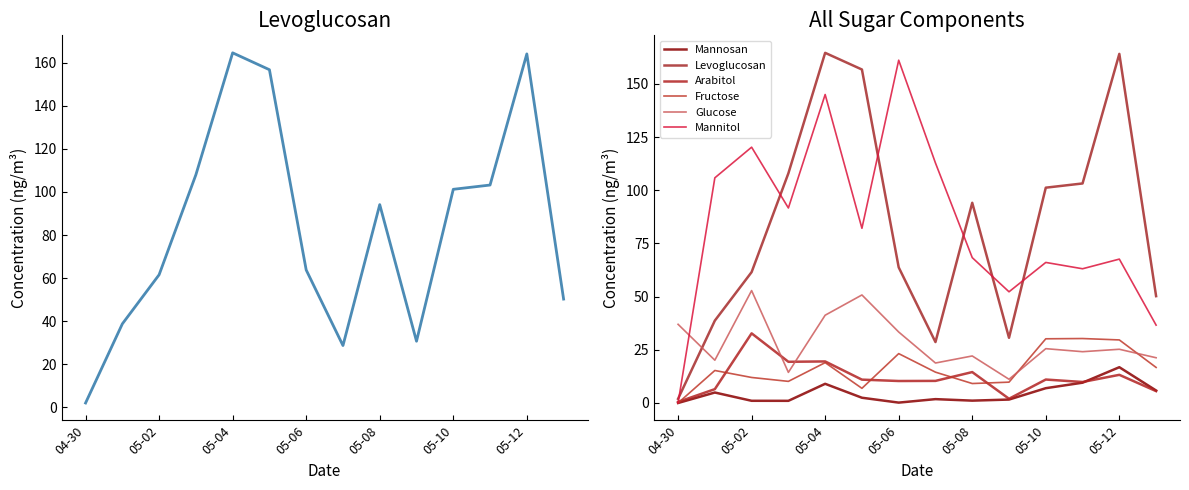

What are all the series names shown in the legend?

Levoglucosan, Mannosan, Arabitol, Fructose, Glucose, Mannitol